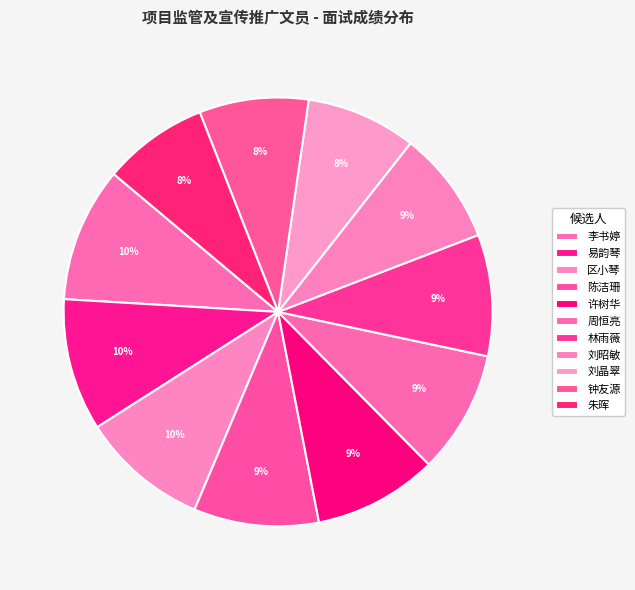

Which has a higher value, 林雨薇 or 许树华?

许树华